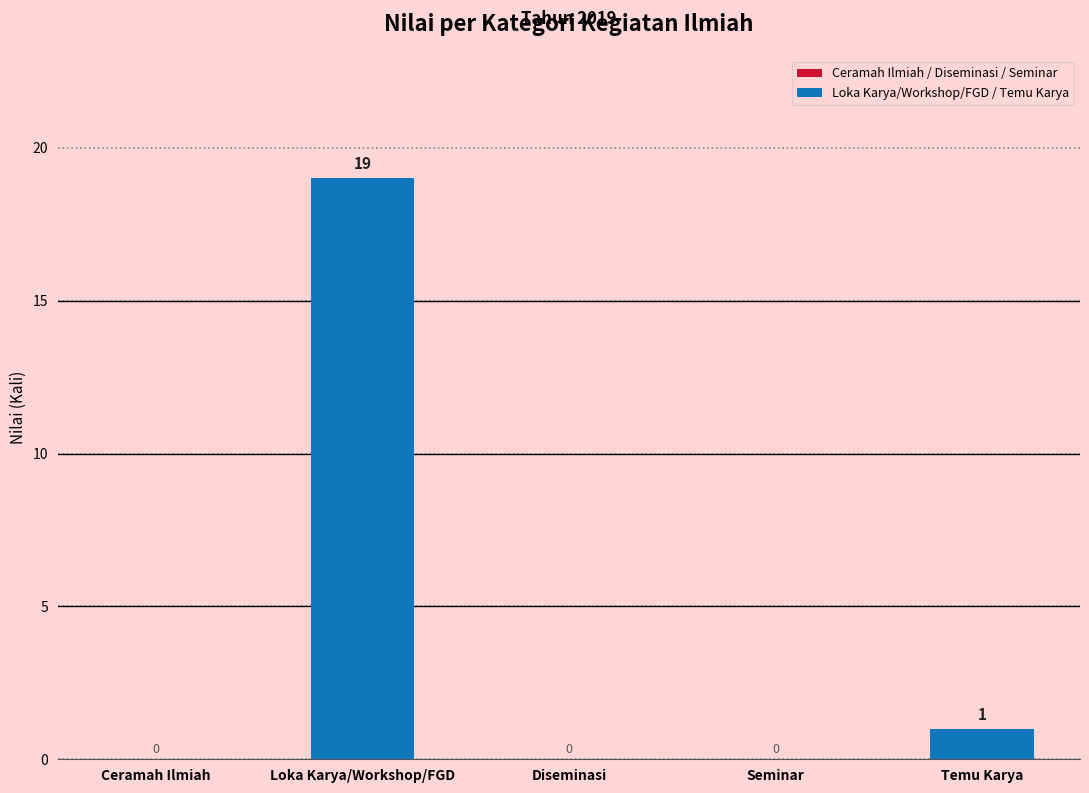

The chart shows a value of -13 at Seminar. True or false?

False